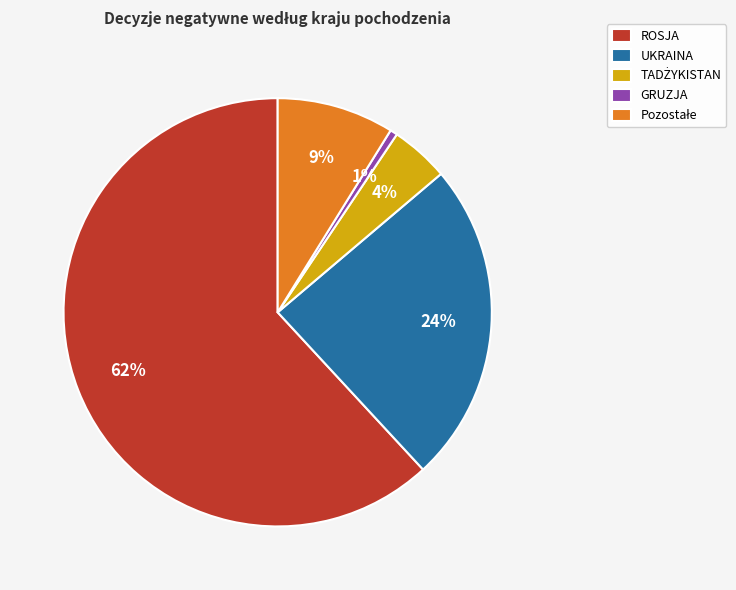

To the nearest percent, what is the difference between the largest and smallest slice percentages?

61%